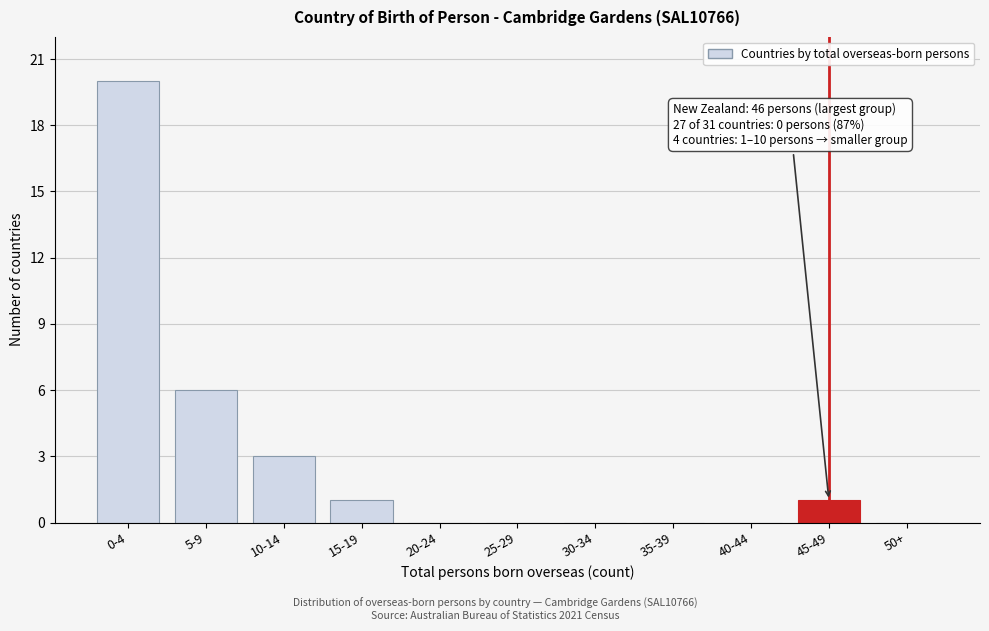

Reading left to right, what are all the values shown in this chart?

0-4=20	5-9=6	10-14=3	15-19=1	20-24=0	25-29=0	30-34=0	35-39=0	40-44=0	45-49=1	50+=0